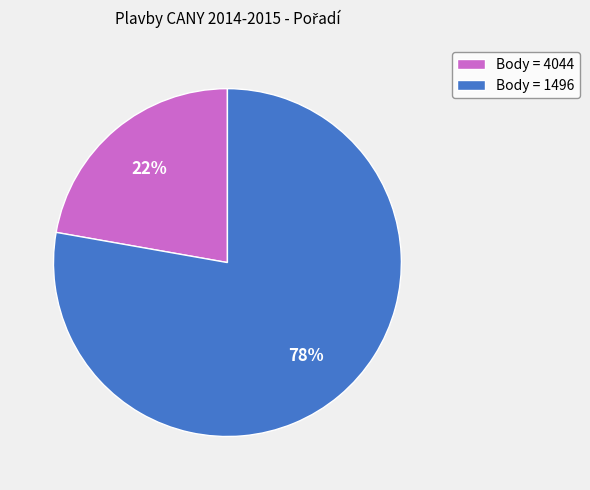

Is it true that Body = 1496 is 90% of the pie?

False